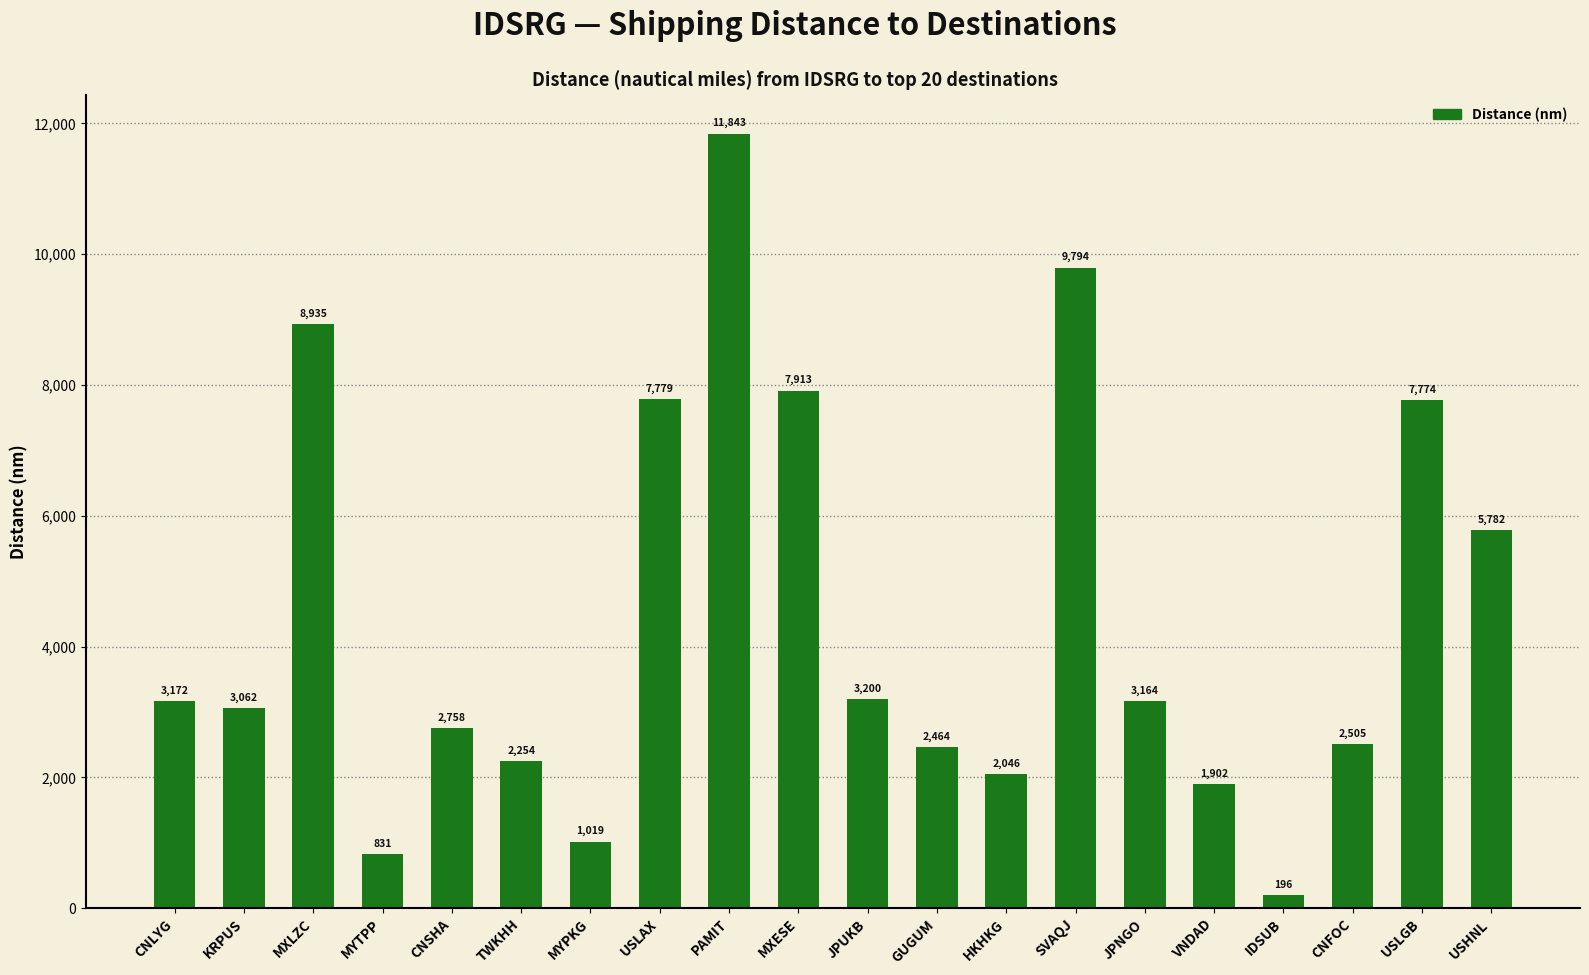

The value at VNDAD is 2909. True or false?

False